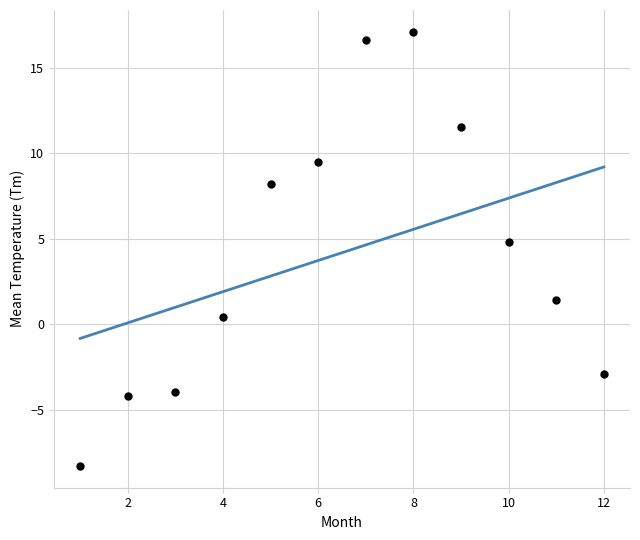

What is the range of X values (max minus min)?

11.0